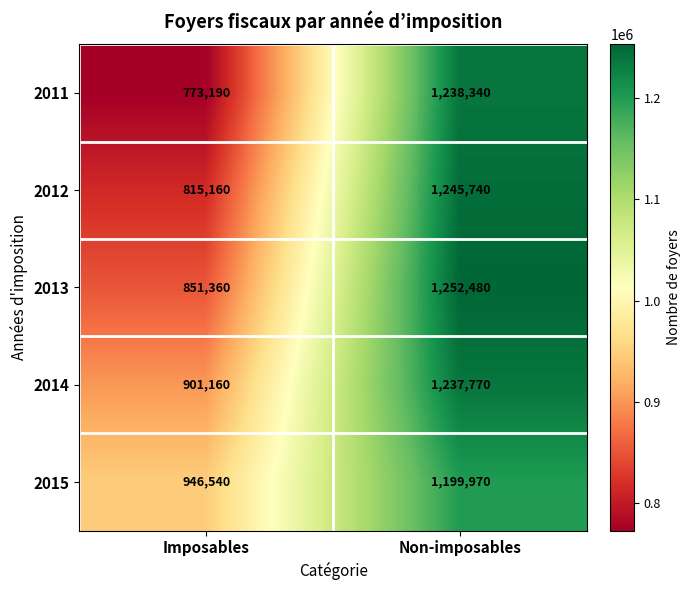

Between Imposables and Non-imposables, which series saw the biggest shift?

2011